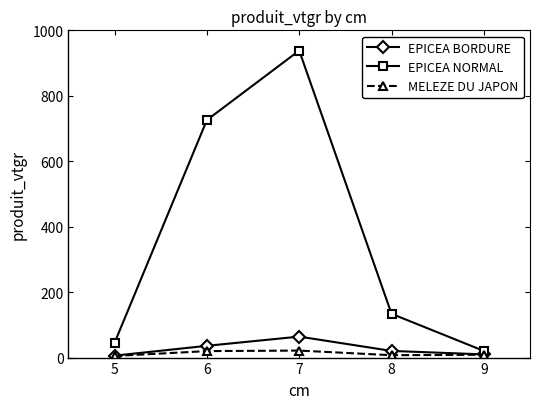

List the series in order of their peak value, highest first.

EPICEA NORMAL, EPICEA BORDURE, MELEZE DU JAPON